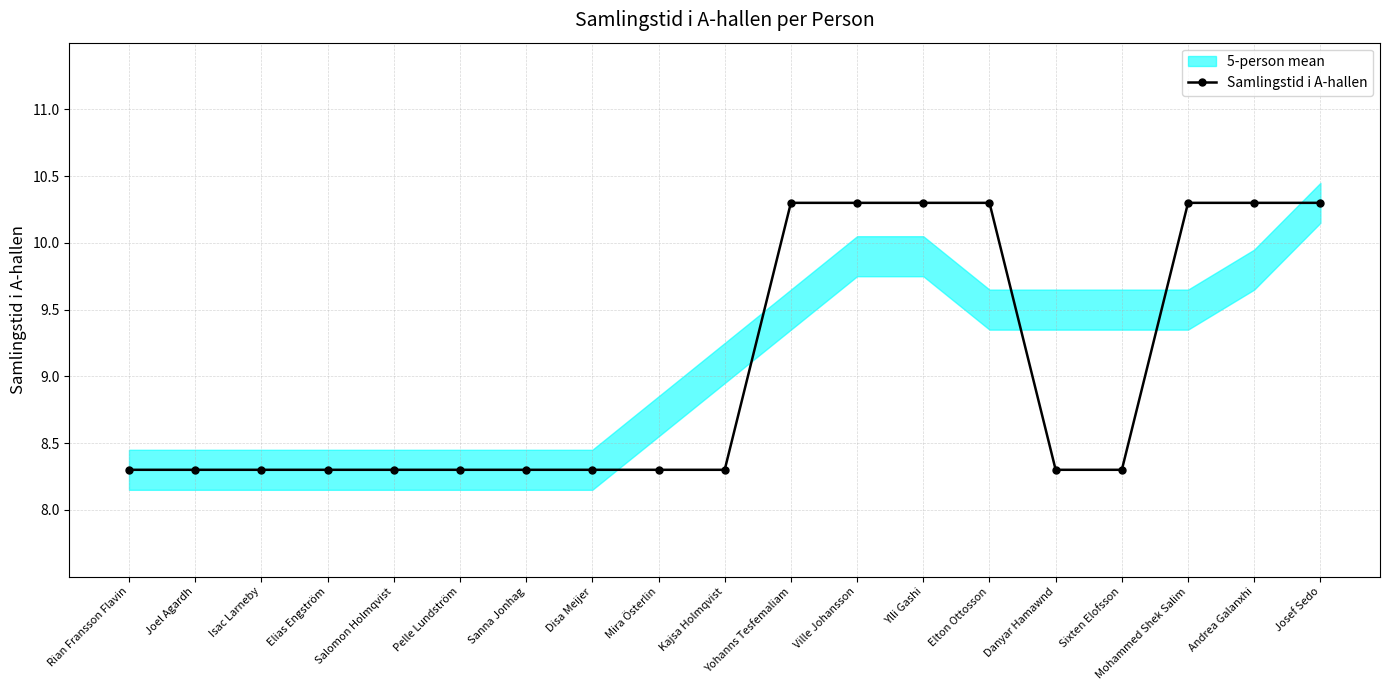

What is the change in value from Joel Agardh to Josef Sedo?

+2.0